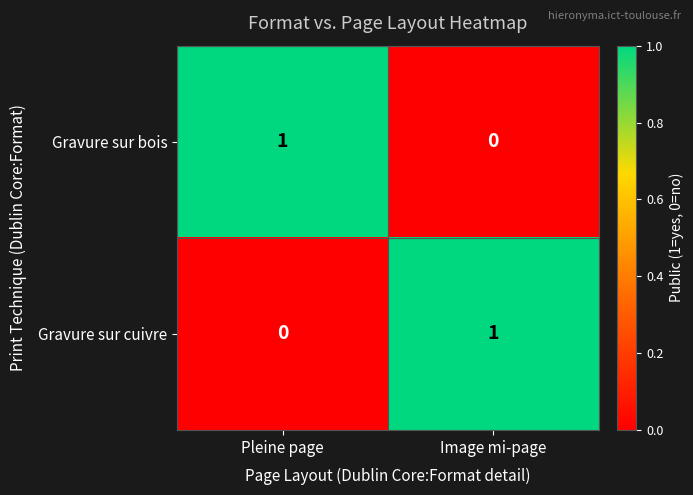

The value of Gravure sur bois at Pleine page is 0. True or false?

False